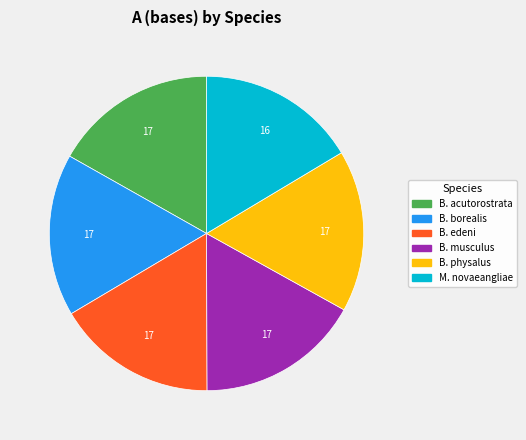

Does any single category account for the majority?

No